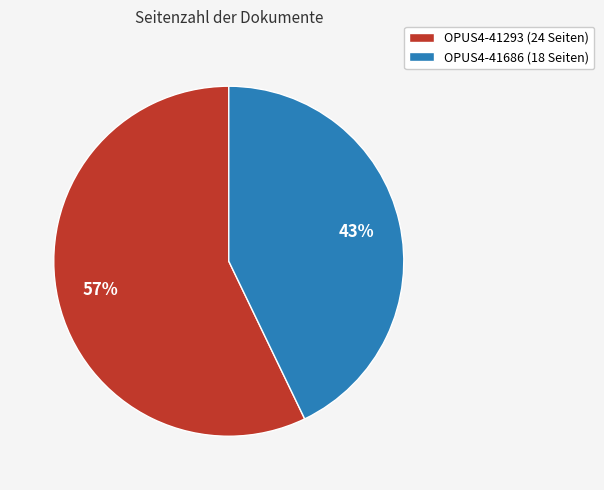

How many segments does this pie chart have?

2